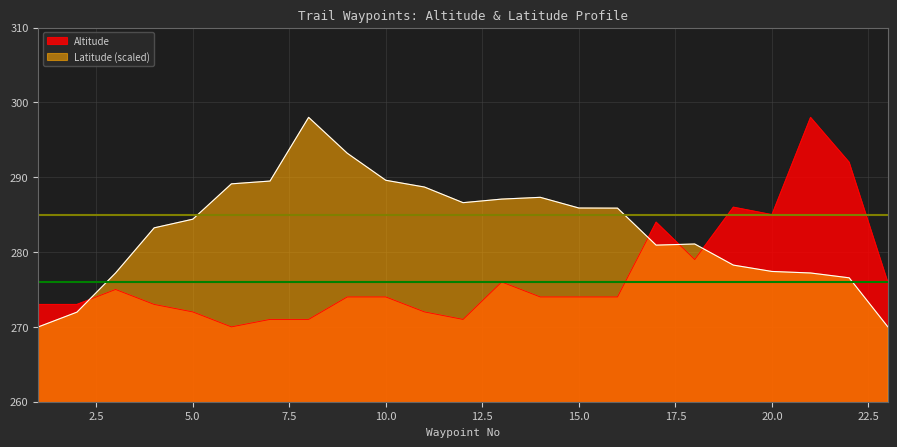

Where is the first local maximum for Latitude?

8